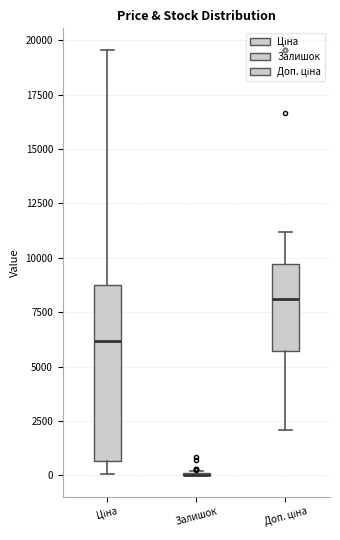

Reading left to right, transcribe this box plot: for each box, give where its median line is, the range the box spans, and where its two whiskers end, as read against the y-axis. The values are not printed on the chart, so give them approximately, as read against the axis.

Ціна: median 6000, box 500 to 9000, whiskers 0 to 19500
Залишок: box collapsed to a line at 0, whiskers 0 to 0
Доп. ціна: median 8000, box 5500 to 9500, whiskers 2000 to 11000